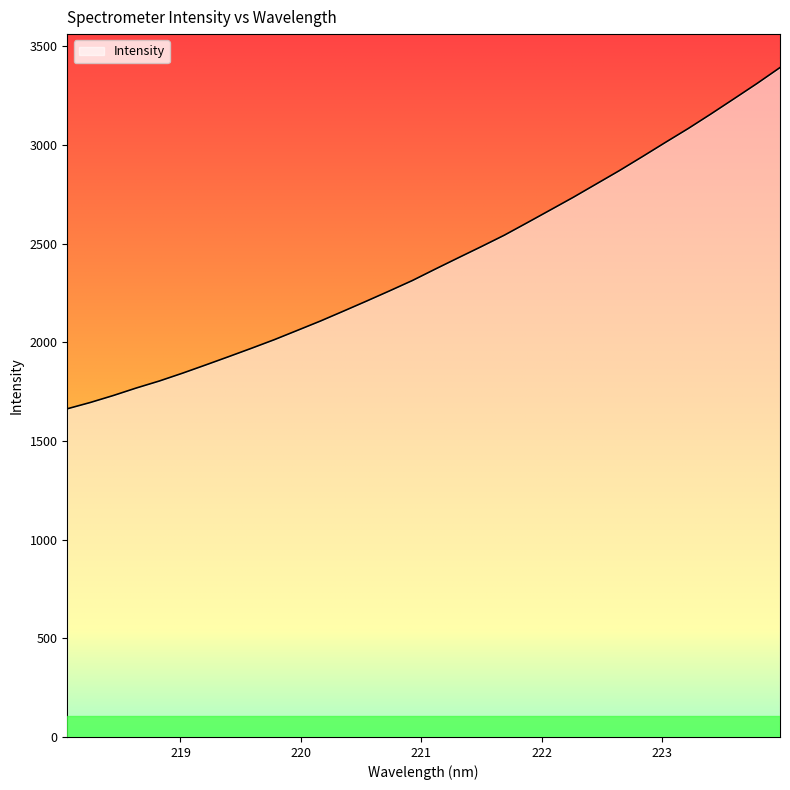

Count the number of values greater than 2371.

16